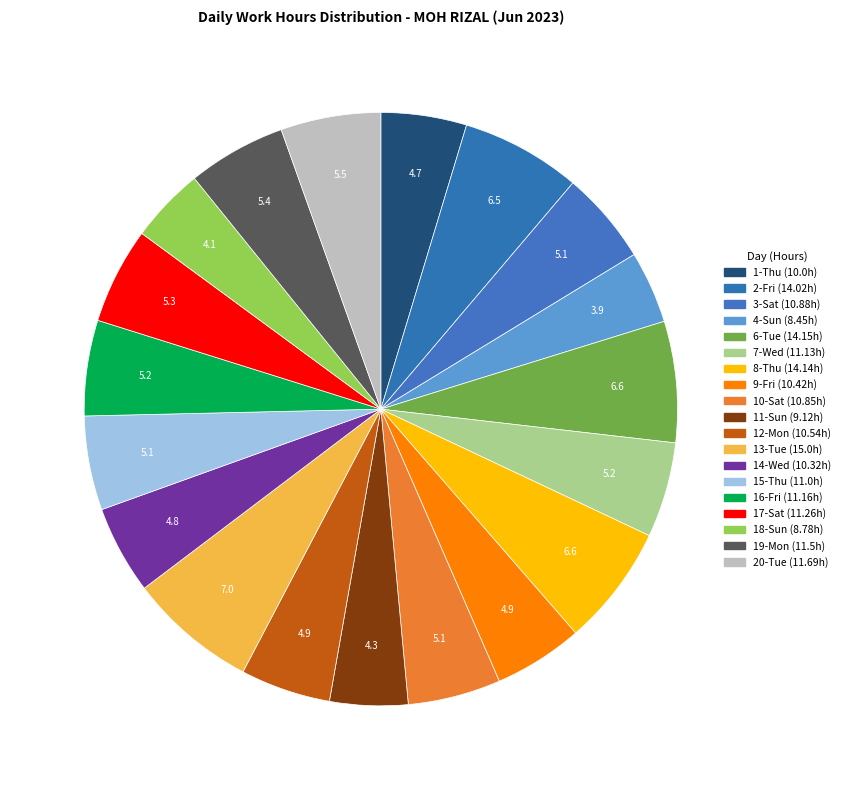

Which slice is the largest?

13-Tue